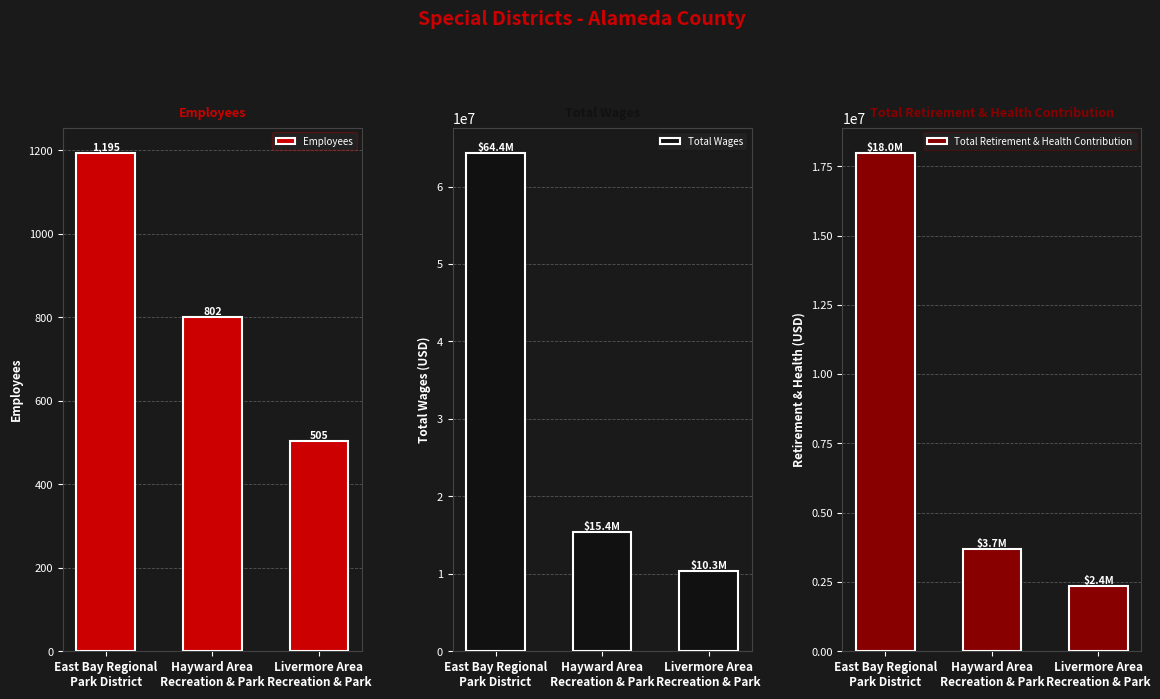

What is the value of the Employees bar at the 3rd from the left?

505